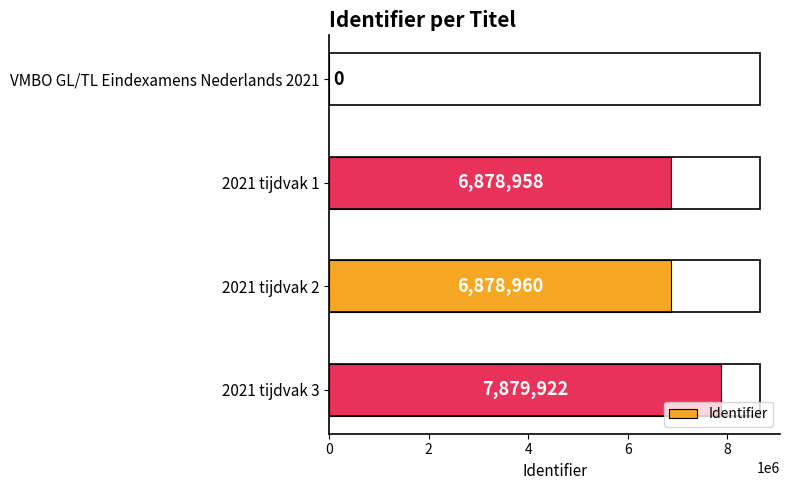

Which label corresponds to the largest value in the chart?

2021 tijdvak 3